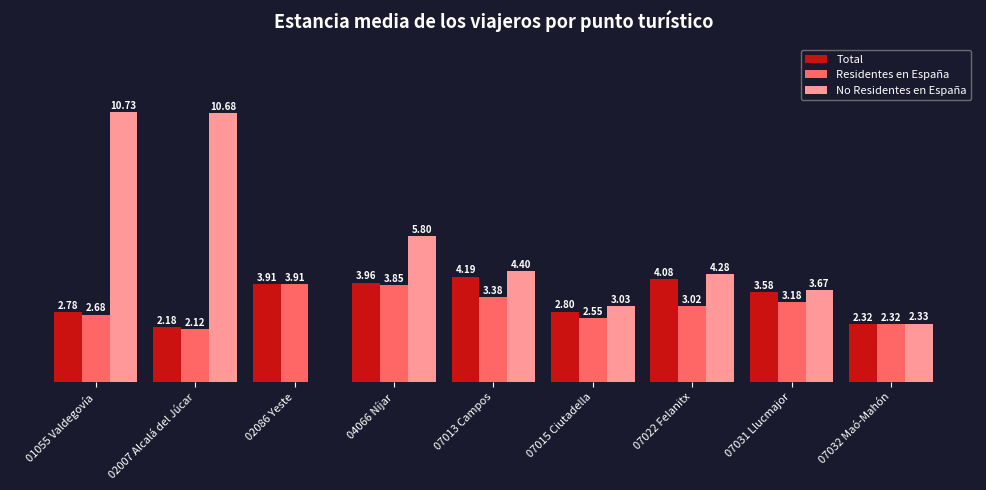

Does the chart contain stacked bars?

No